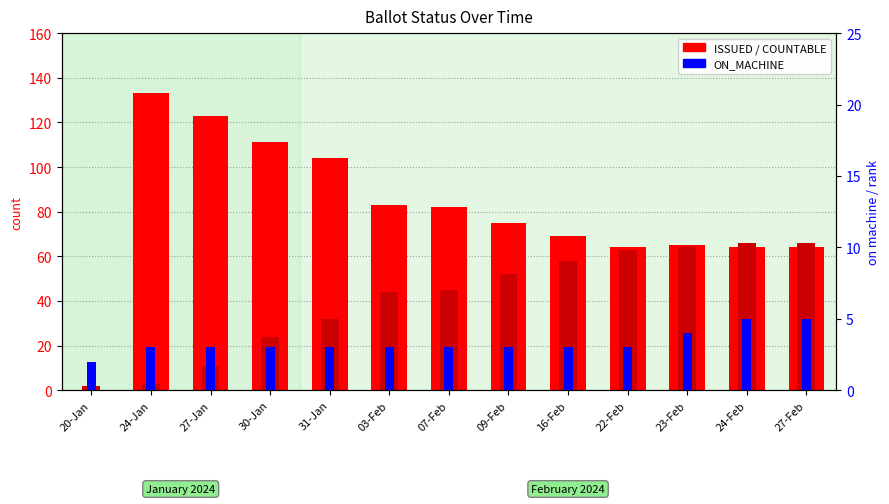

The value of COUNTABLE at 24-Jan is 2. True or false?

False